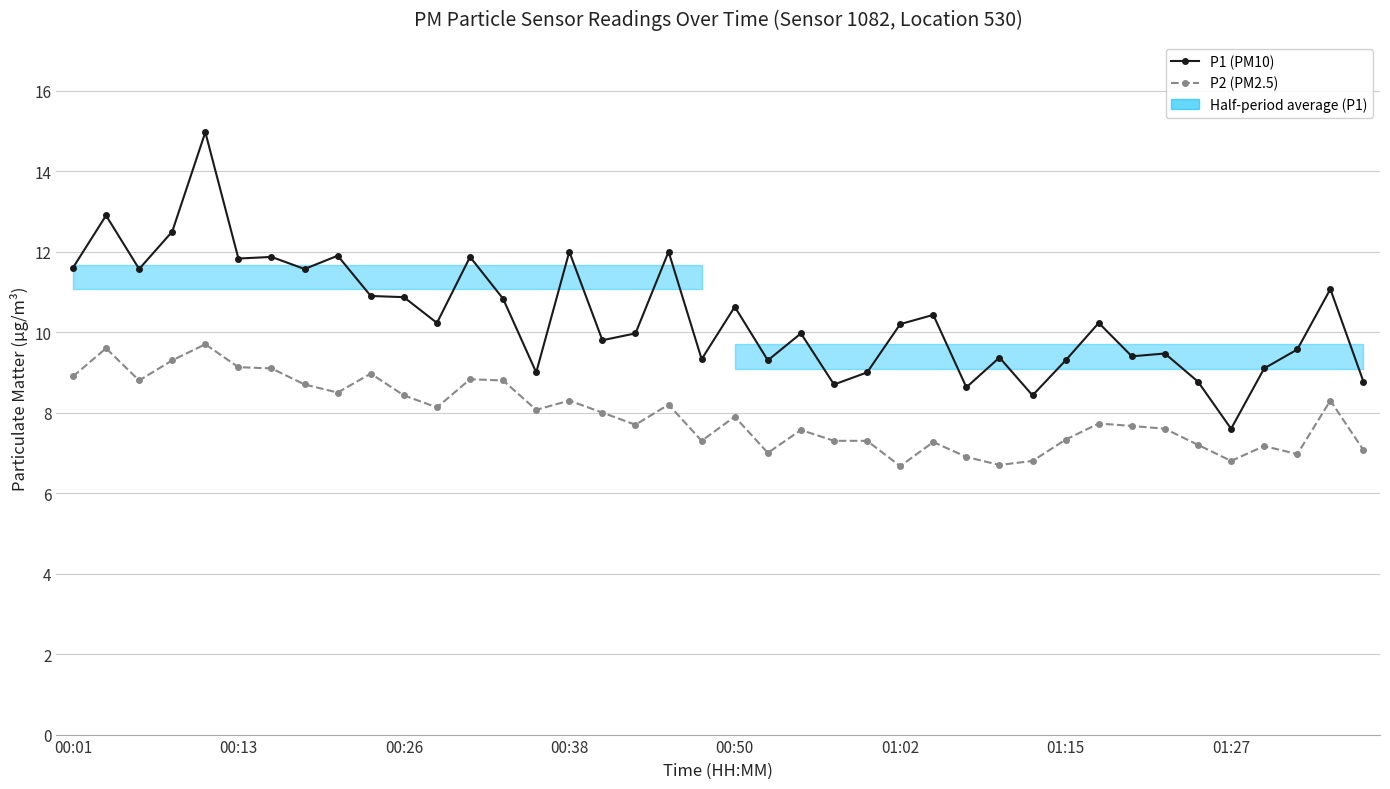

Between 13 and 15, which series saw the biggest shift?

P1 (PM10)